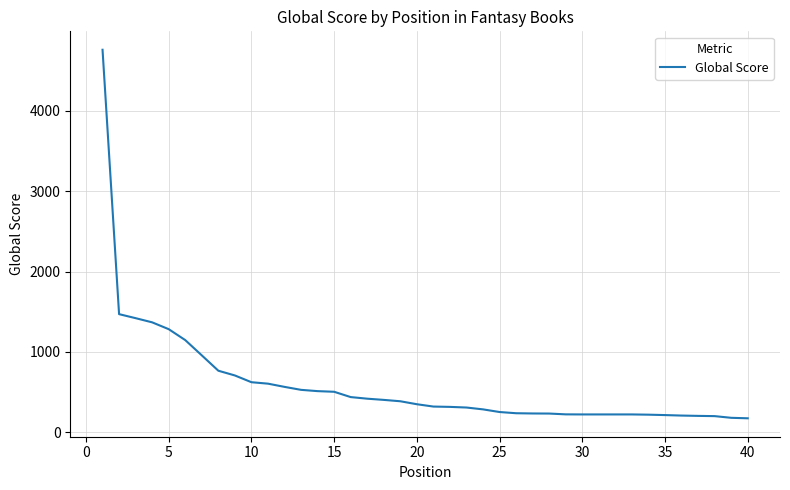

What is the greatest value displayed?

4760